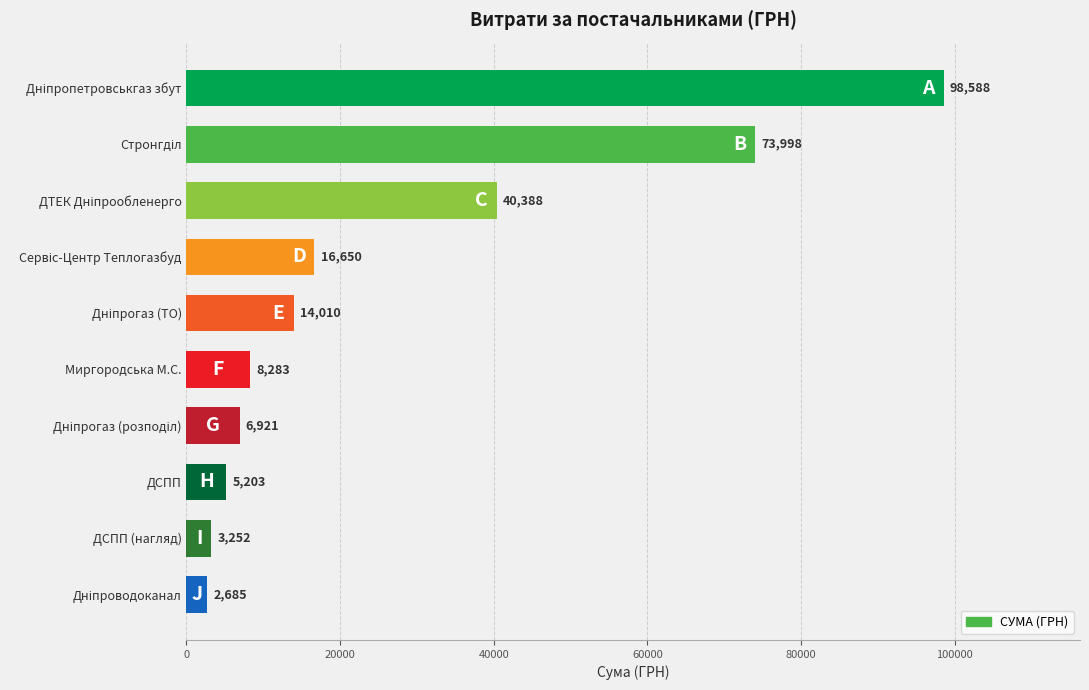

Is it true that the value at ДСПП (нагляд) is 3252.0?

True